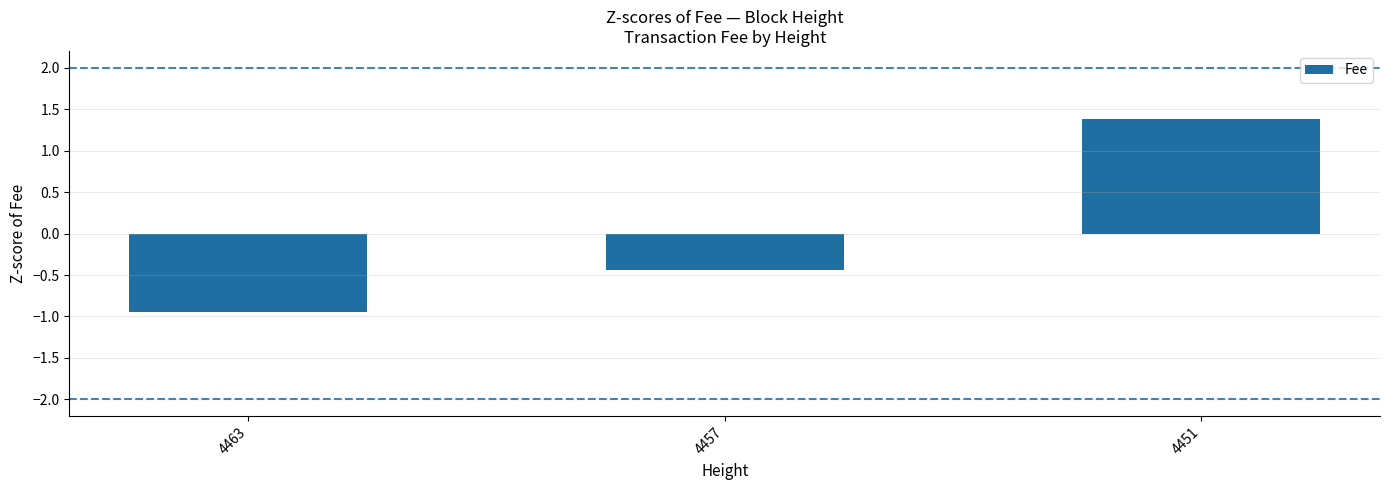

Rank the categories by value from highest to lowest.

4451, 4457, 4463